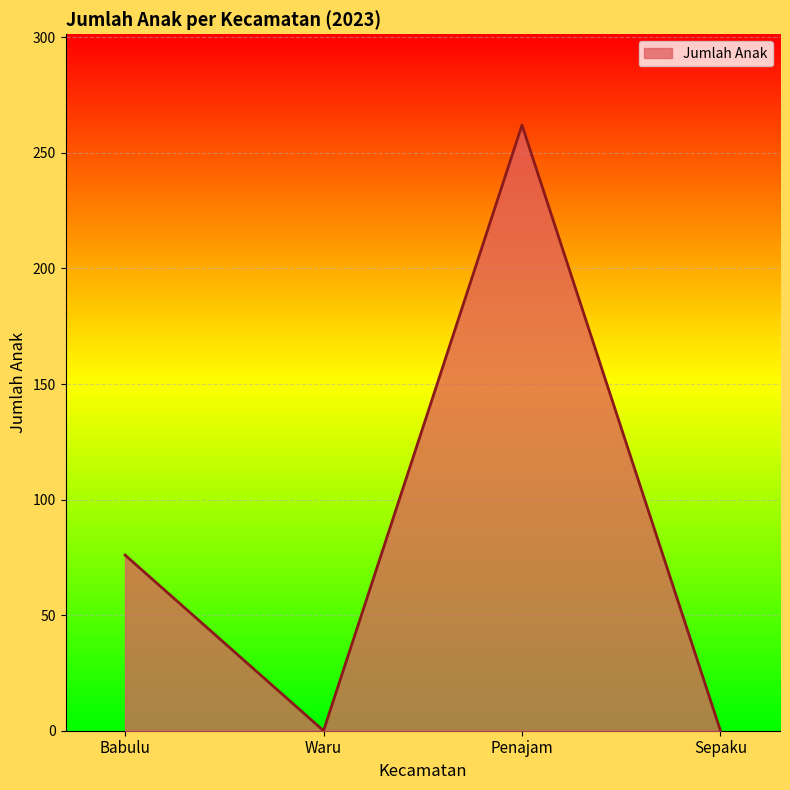

What is the greatest value displayed?

262